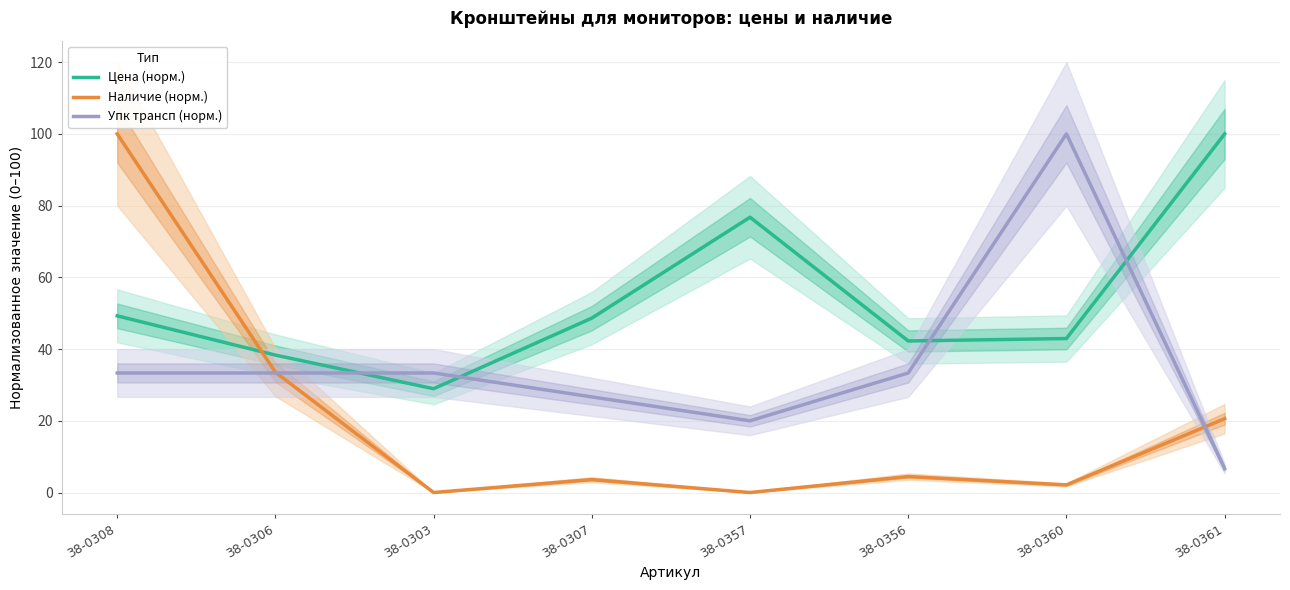

Where is the first local minimum for Цена (норм.)?

38-0303